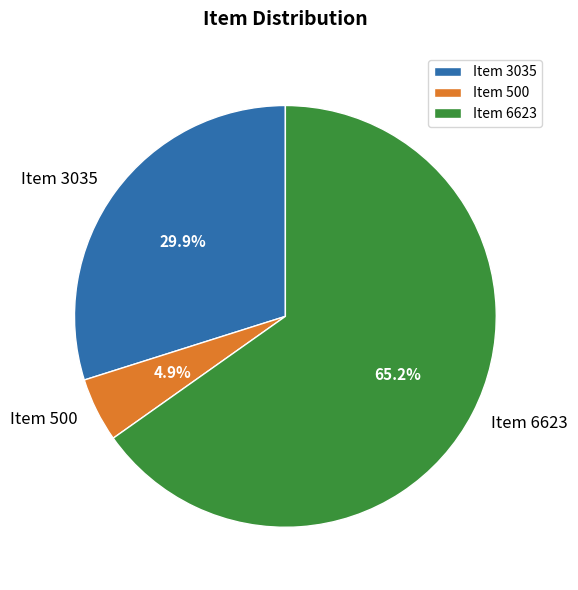

To the nearest percent, what portion does Item 500 represent?

5%